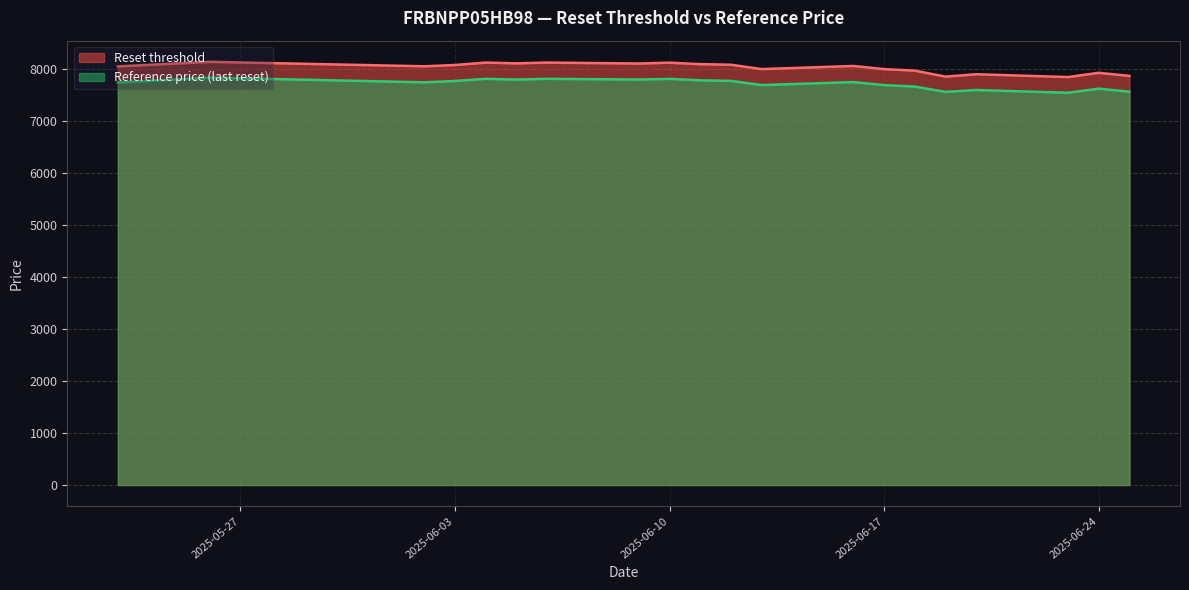

At which label does Reset threshold reach its minimum?

2025-06-23